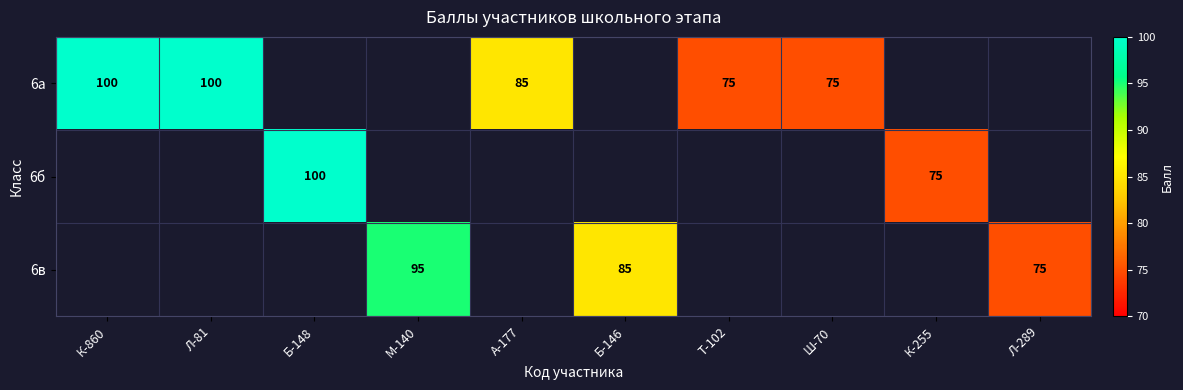

Is the value of 6а at К-860 greater than the value of 6в at Л-289?

Yes